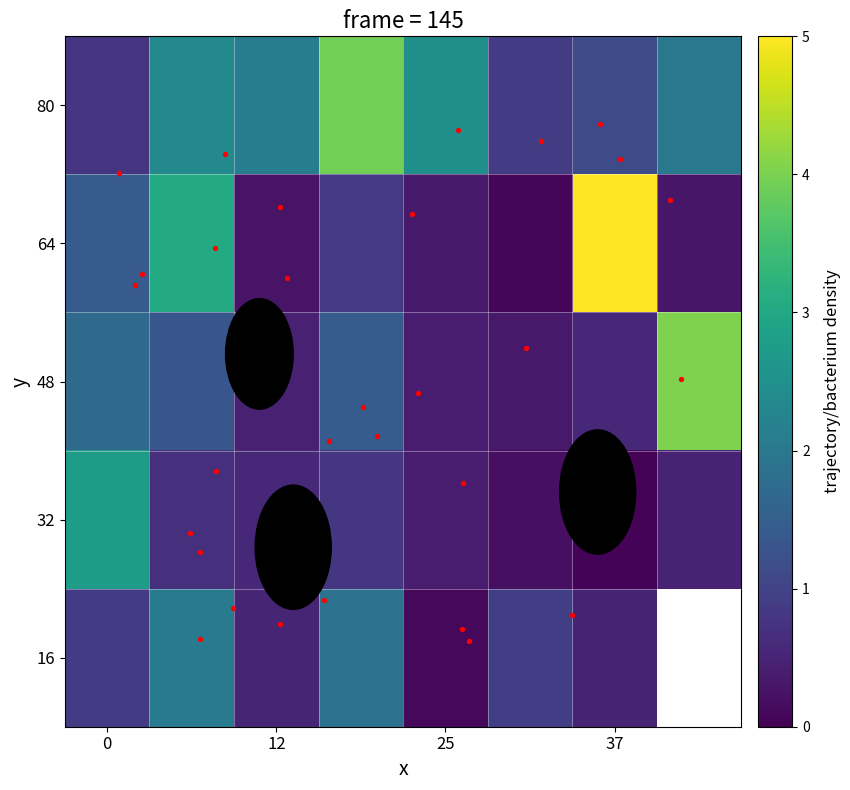

How many values in the 16 series exceed 0?

7